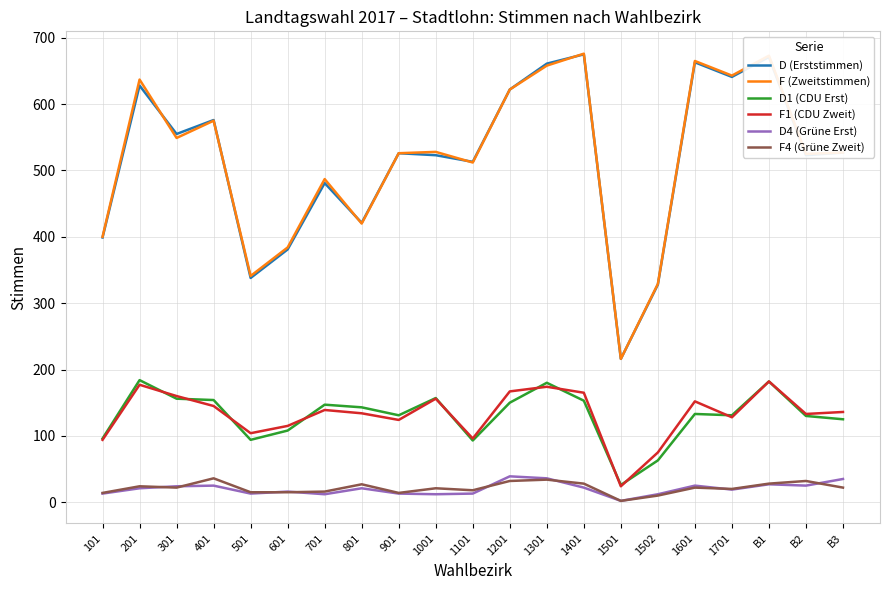

Count the number of categories in the chart.

21